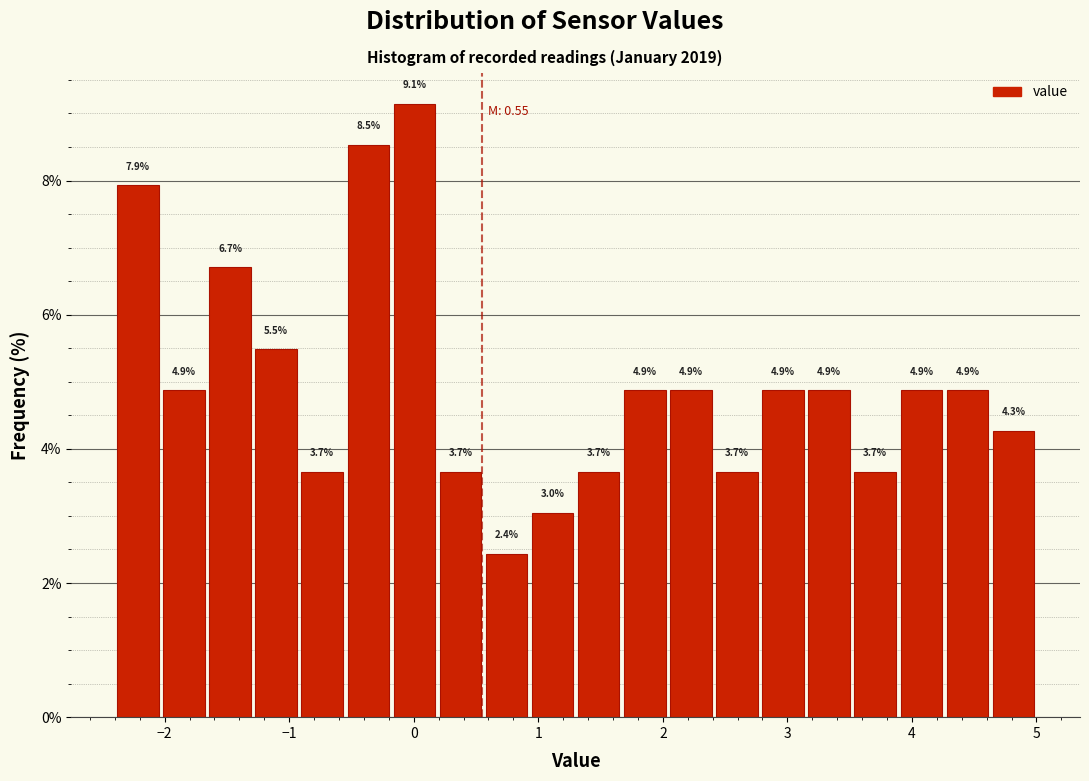

Around what value on the x-axis is the tallest bar? Give the approximate position of its centre, as read against the axis.

0.0